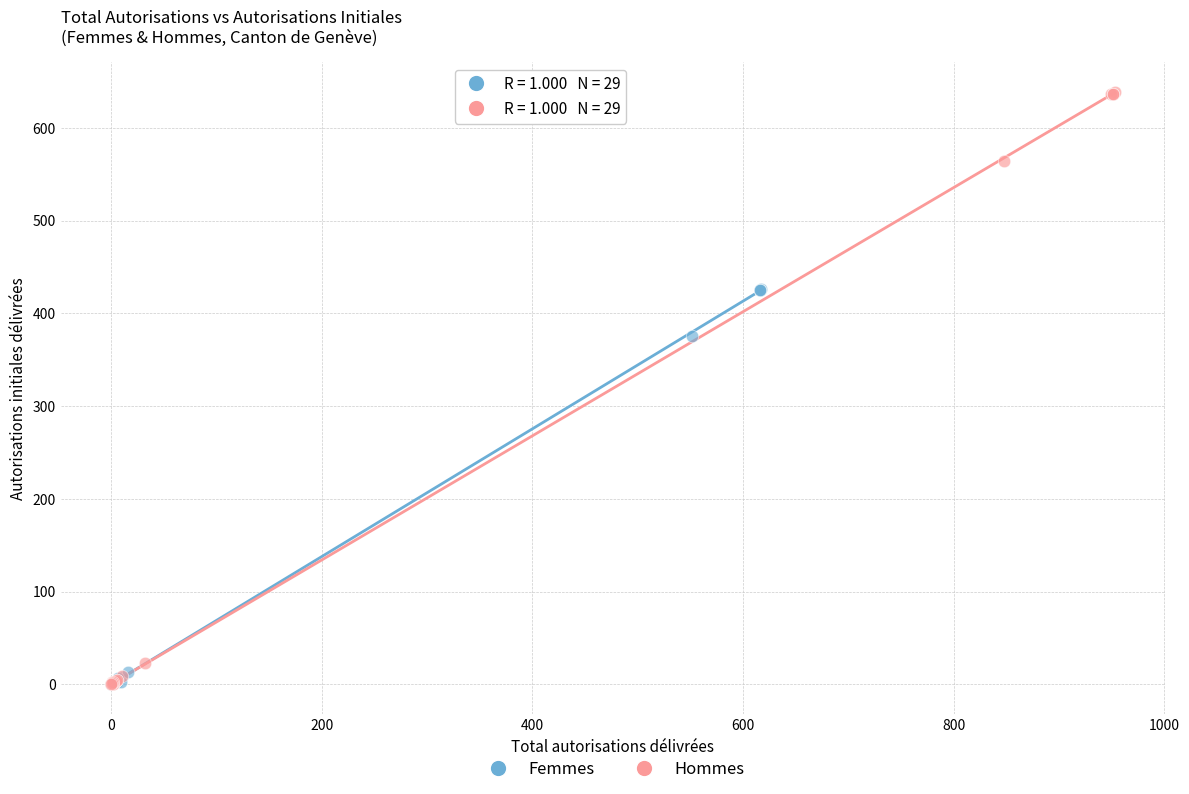

Which series contains the highest Y value?

Hommes